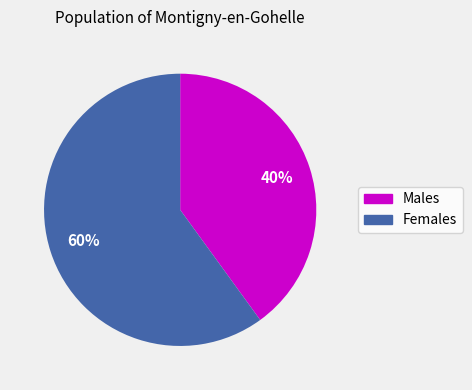

What is the ratio of the value at Males to the value at Females?

0.7